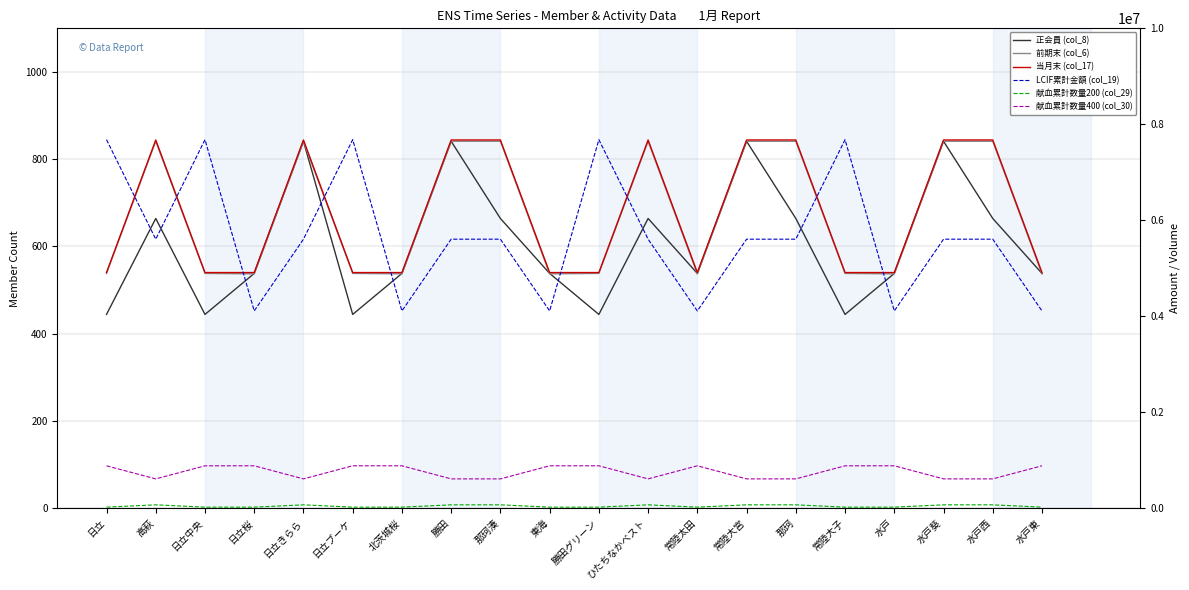

True or false: 当月末 (col_17) and 献血累計数量200 (col_29) intersect in this chart.

False